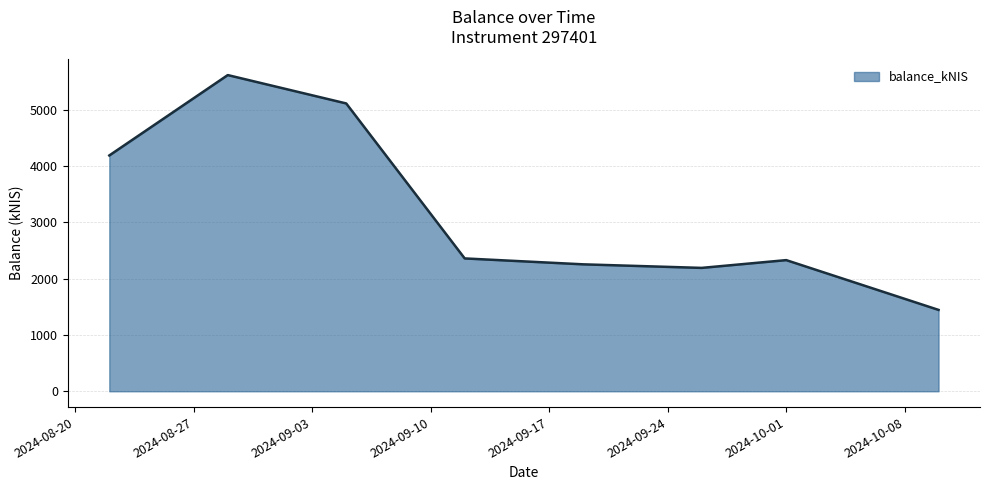

What is the difference between the maximum and minimum values?

4168.6